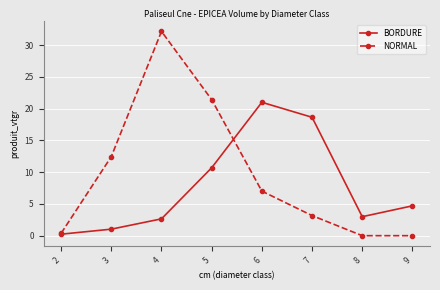

True or false: NORMAL has more than 2 interior local peaks.

False